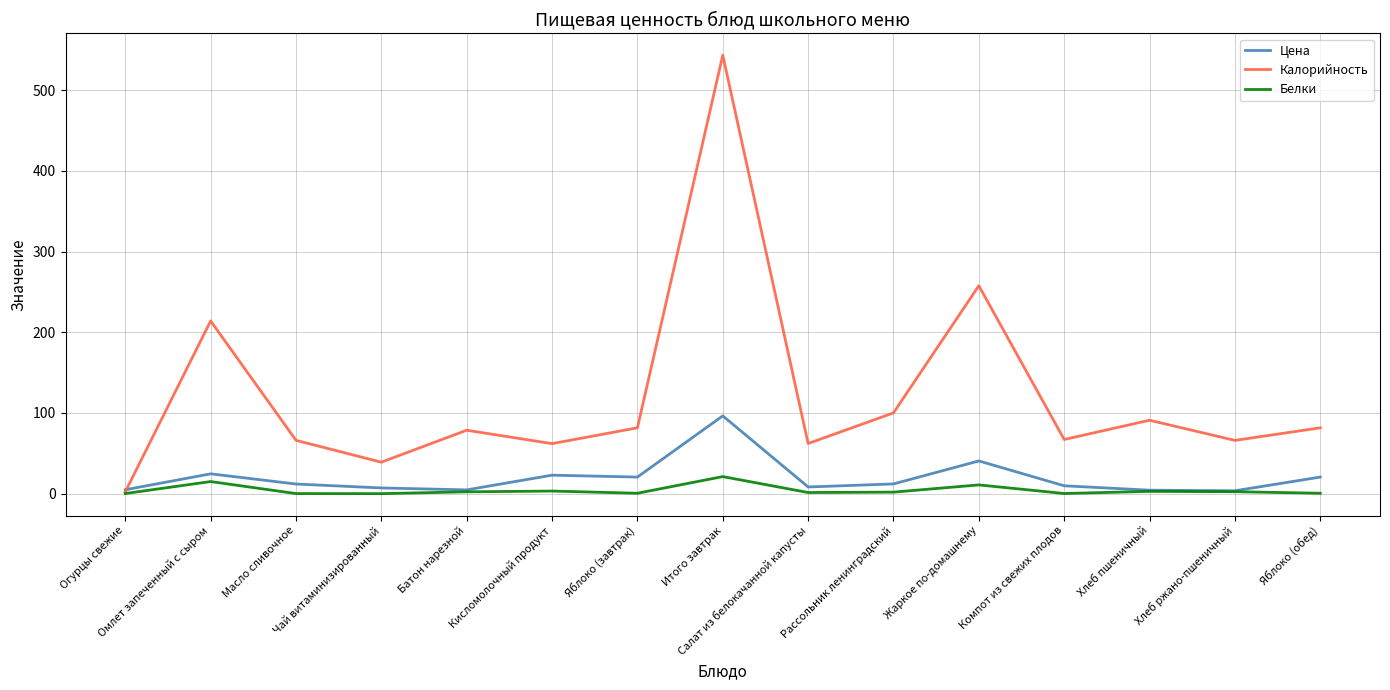

The value of Белки at Огурцы свежие is 0.1. True or false?

True